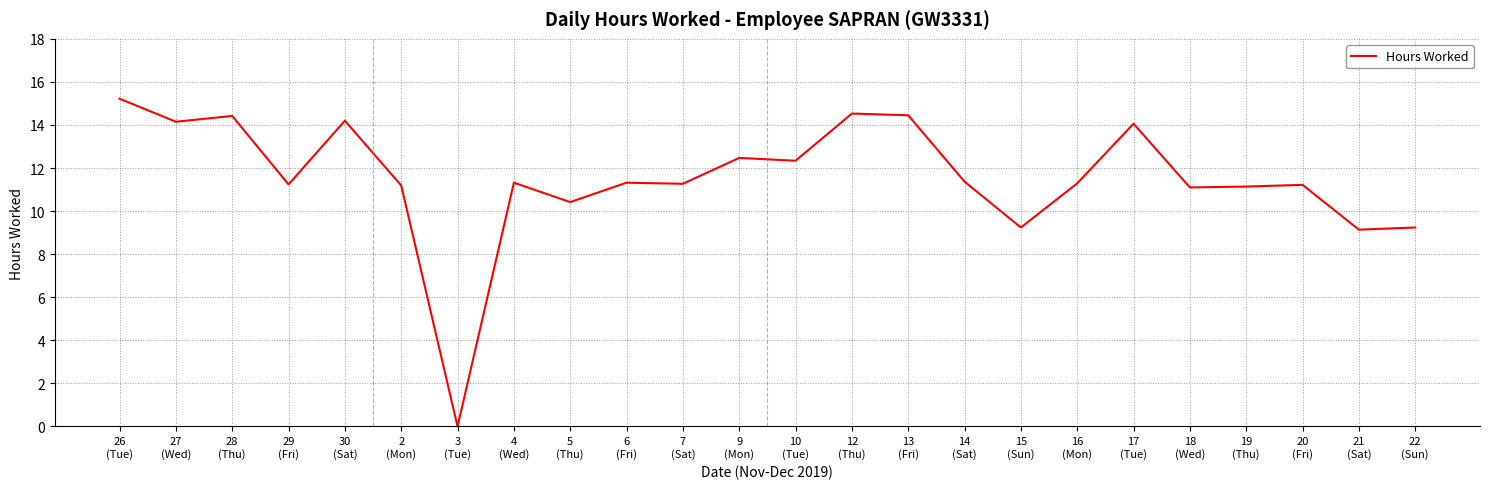

Which label corresponds to the largest value in the chart?

26
(Tue)